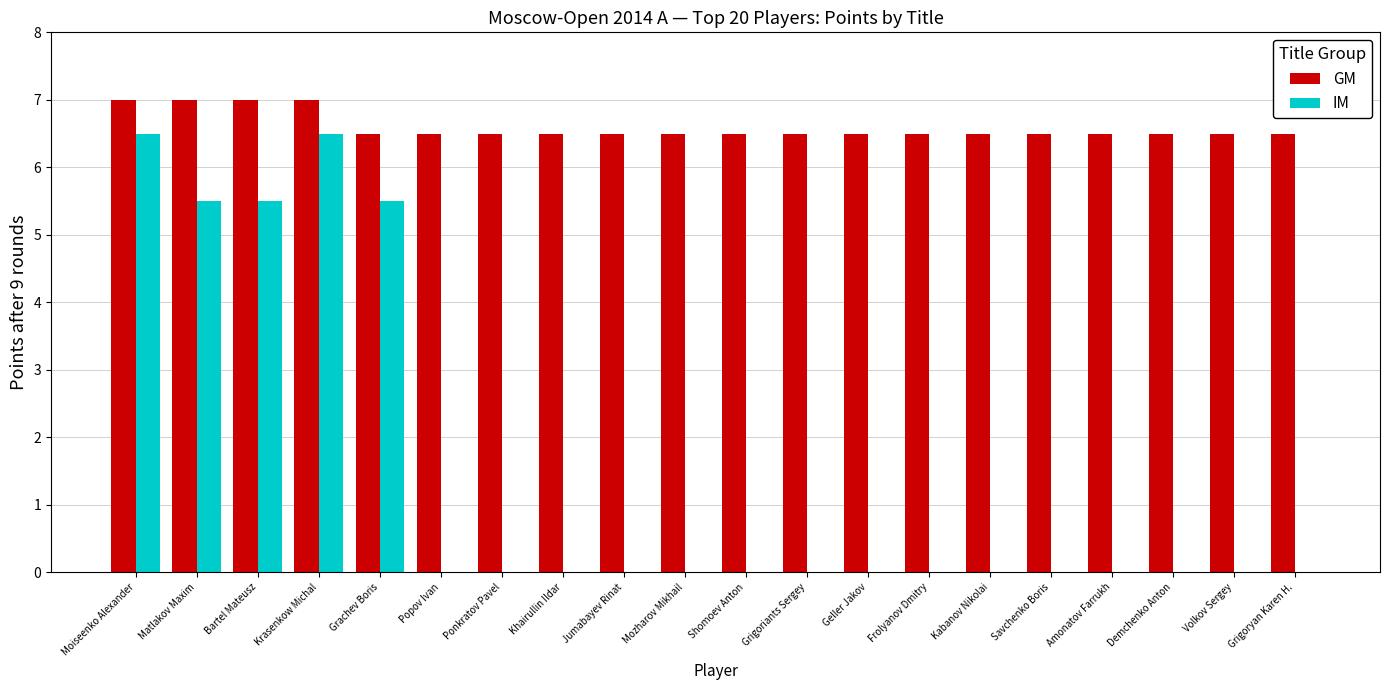

What is the sum of the GM values at Savchenko Boris and Geller Jakov?

13.0